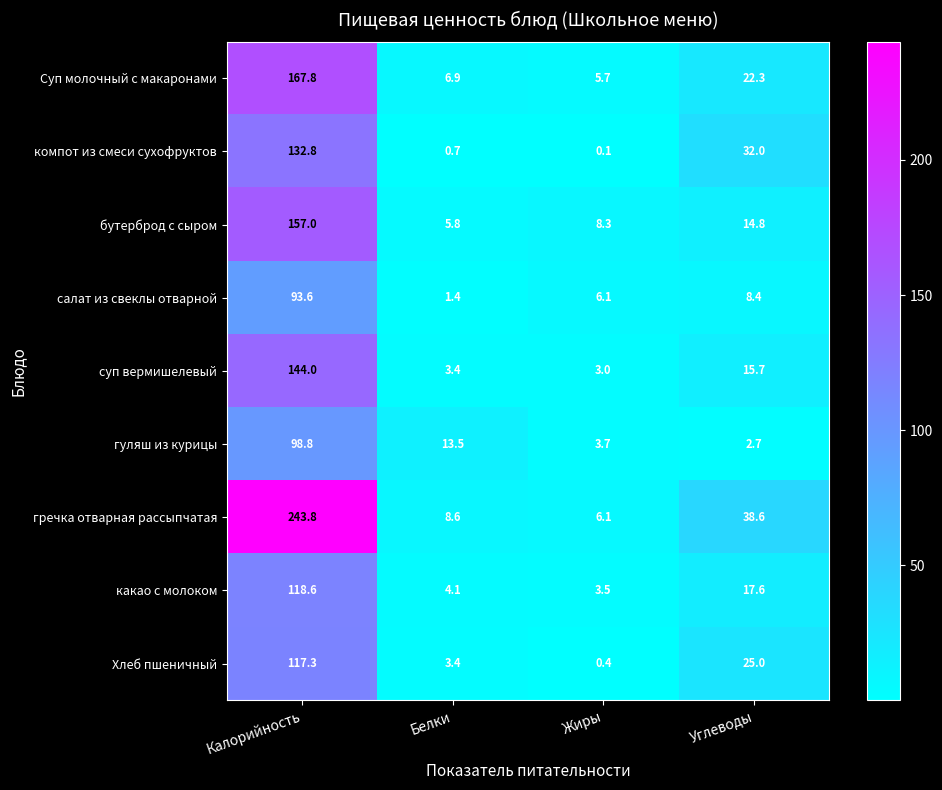

What is the total value across all series at Калорийность?

1273.7